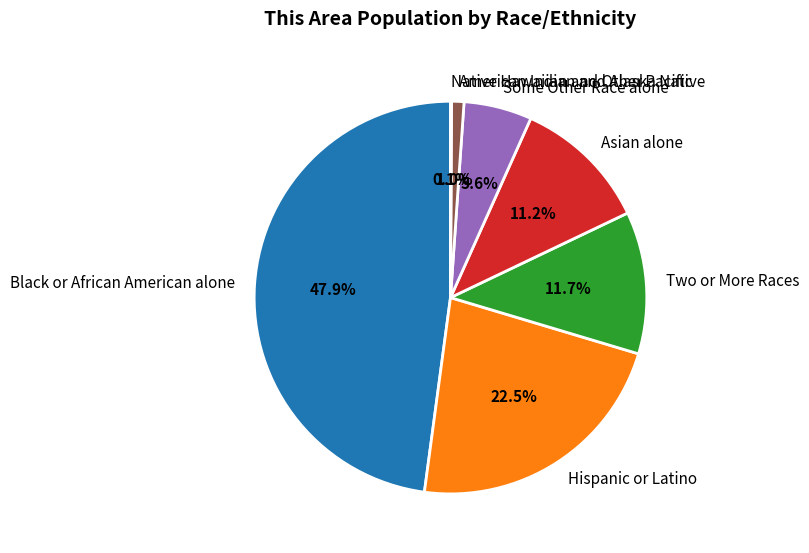

Is there a majority slice in this chart?

No